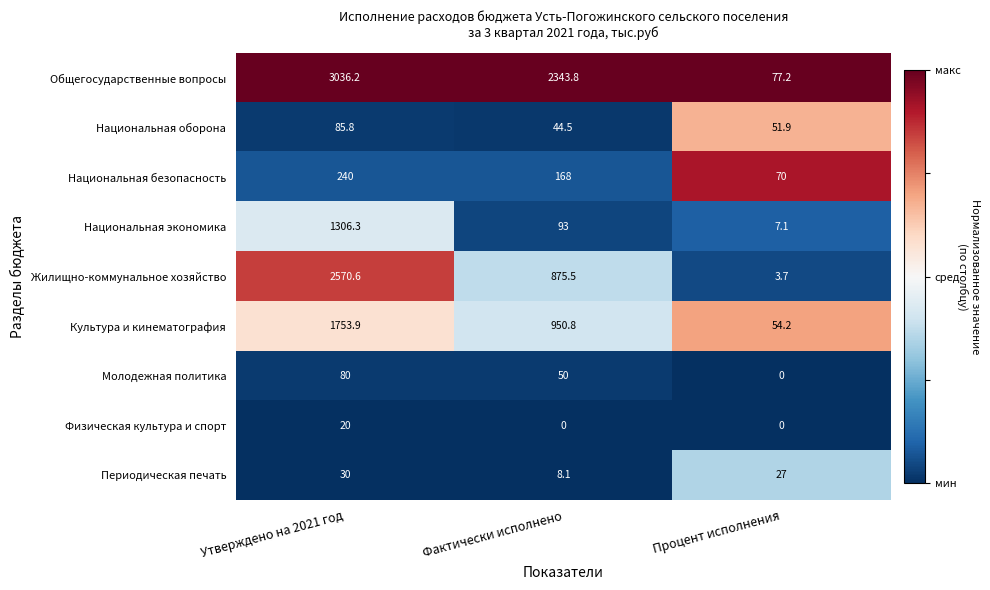

What is the lowest value of the Национальная экономика series?

7.1